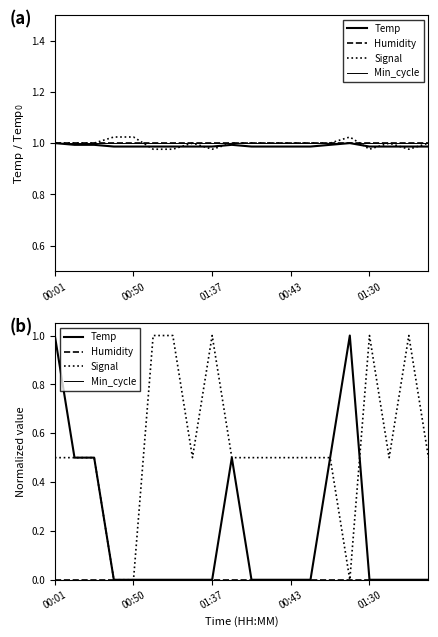

True or false: Min_cycle and Temp cross at least once.

False